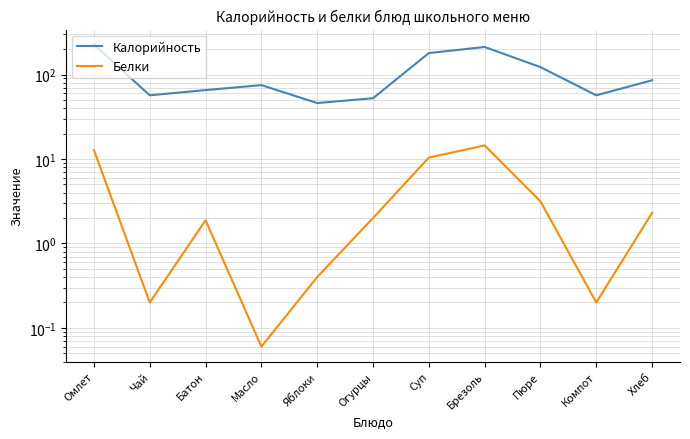

How many distinct data groups are displayed?

2